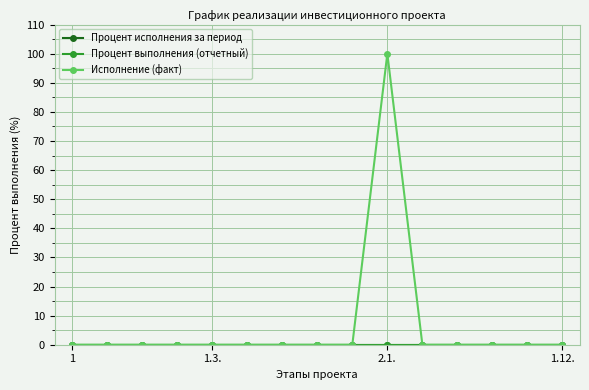

Is this an area chart (filled region under the line)?

No